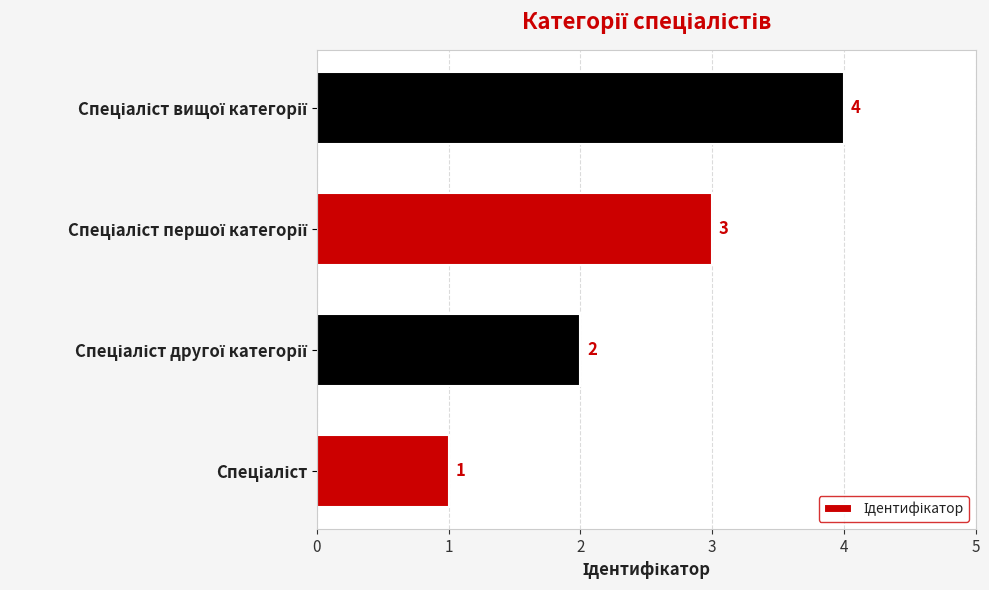

What is the greatest value displayed?

4